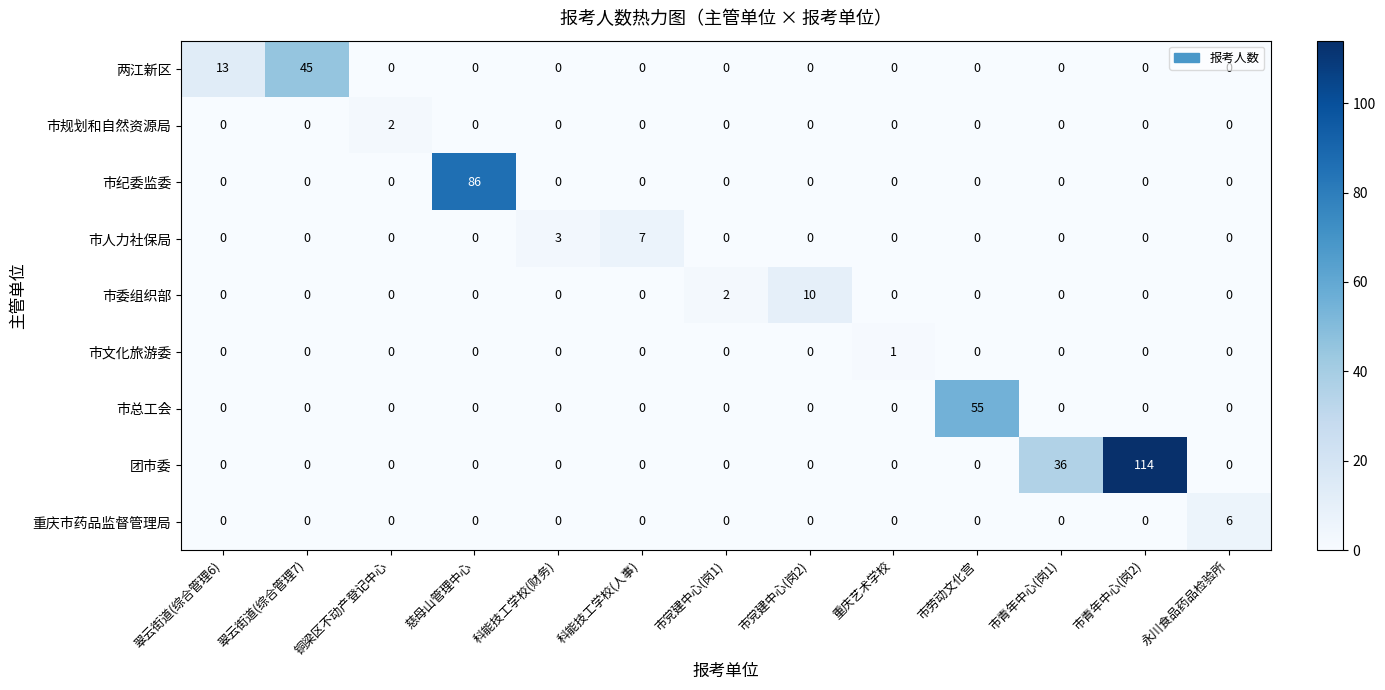

At which category is the sum across all series the highest?

市青年中心(岗2)